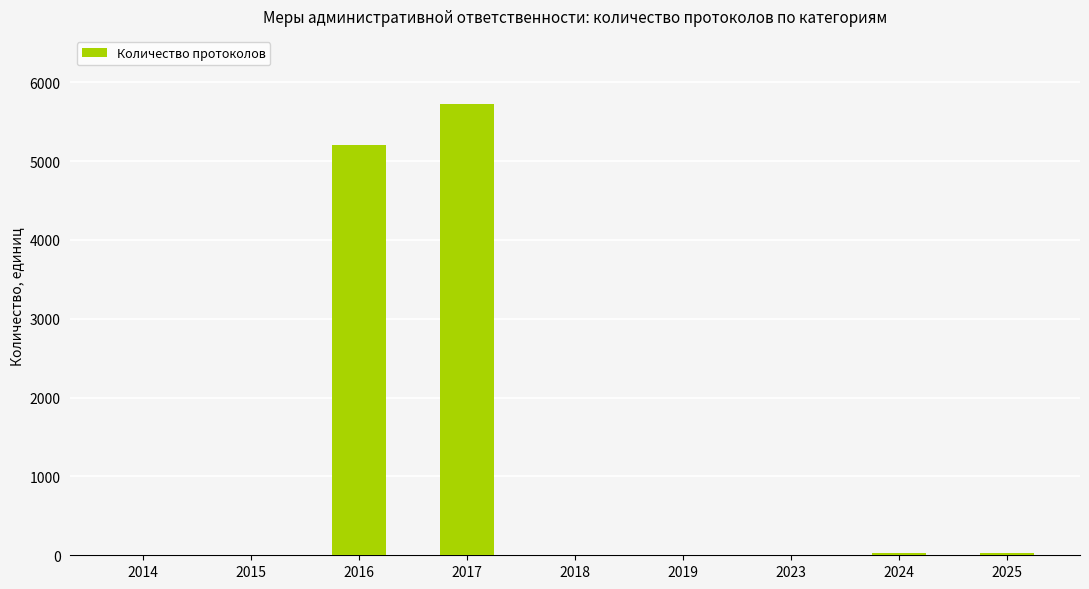

What is the difference between the values at 2017 and 2025?

5706